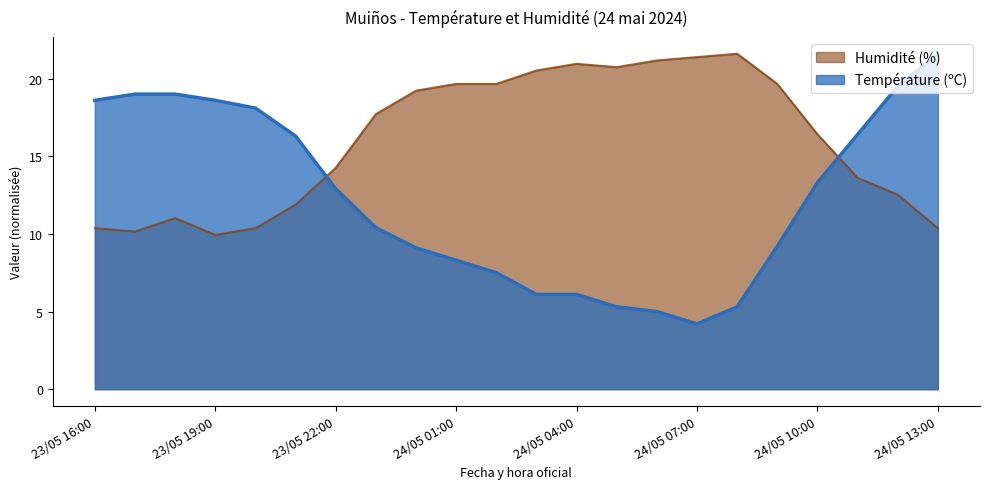

Does the chart have visible grid lines?

No